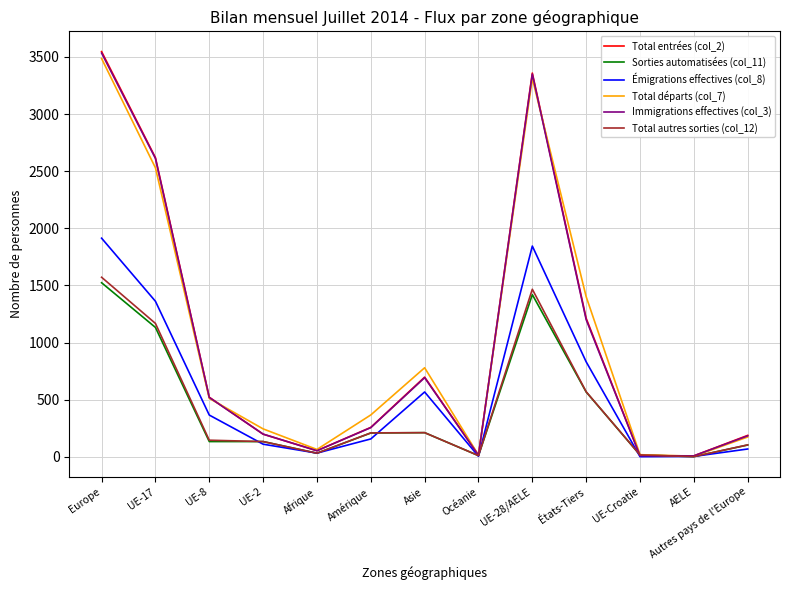

At how many categories does at least one series exceed 2430?

3